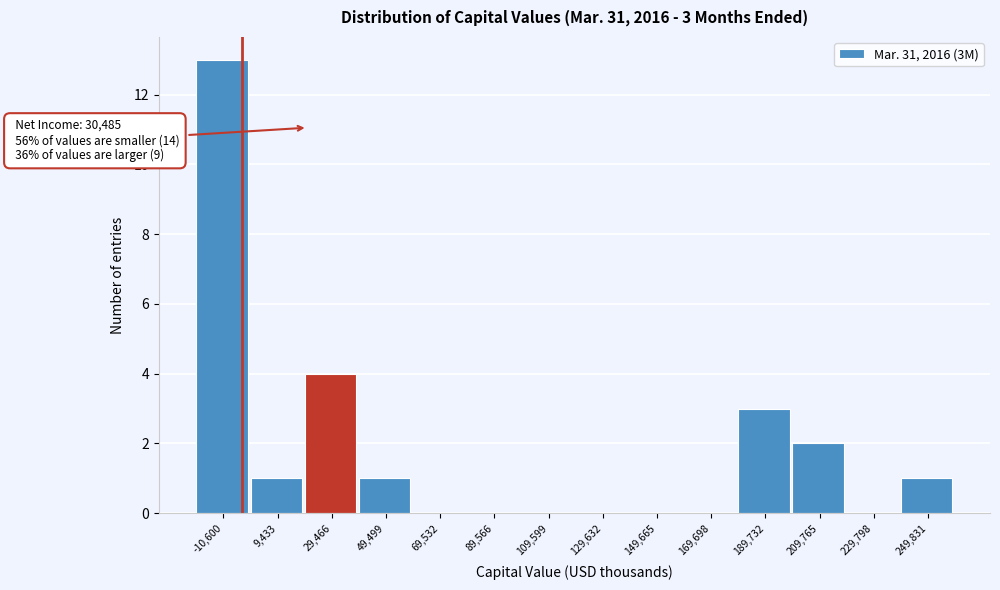

Reading left to right, transcribe all the data shown in this chart.

-10,600=13	9,433=1	29,466=4	49,499=1	69,532=0	89,566=0	109,599=0	129,632=0	149,665=0	169,698=0	189,732=3	209,765=2	229,798=0	249,831=1